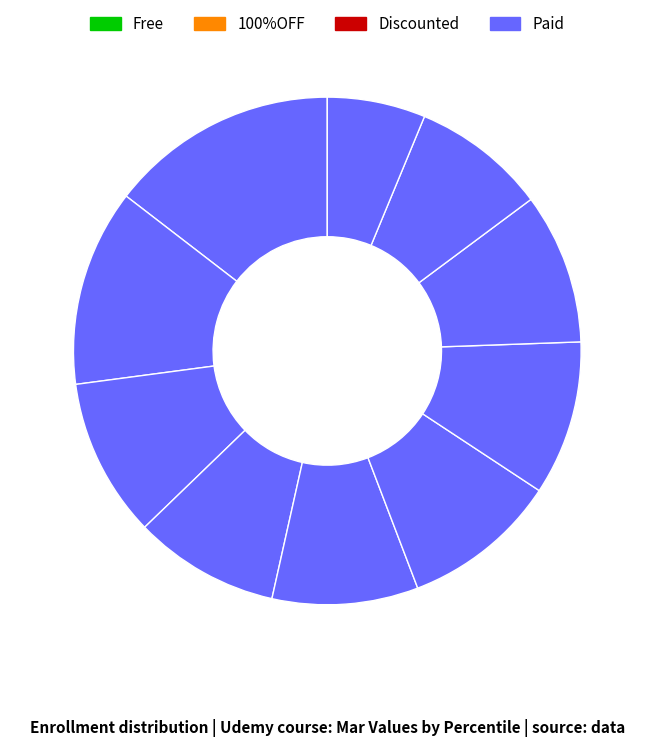

Count the number of slices in the pie.

10